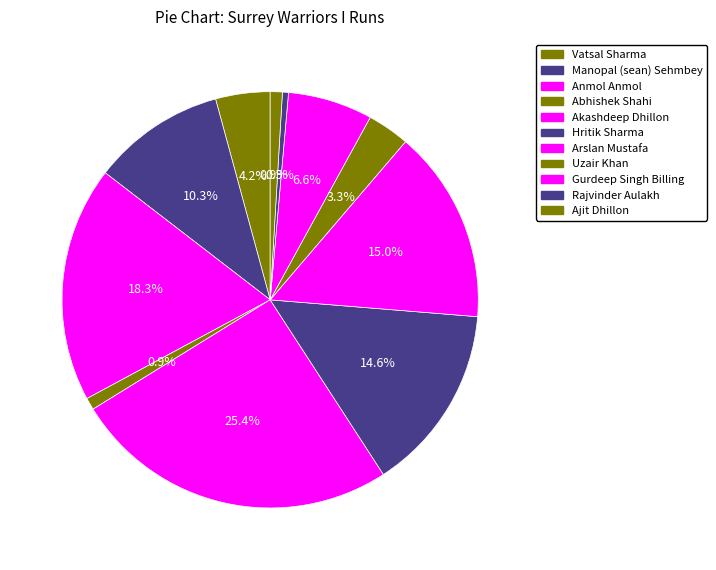

The Abhishek Shahi slice represents 7% of the pie. True or false?

False